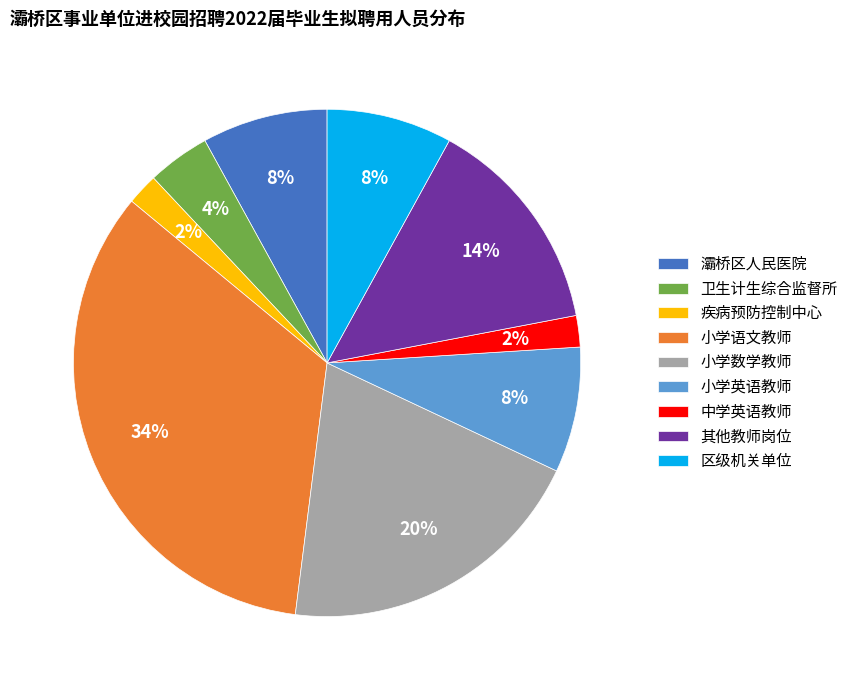

Is there any slice that represents more than half of the pie?

No